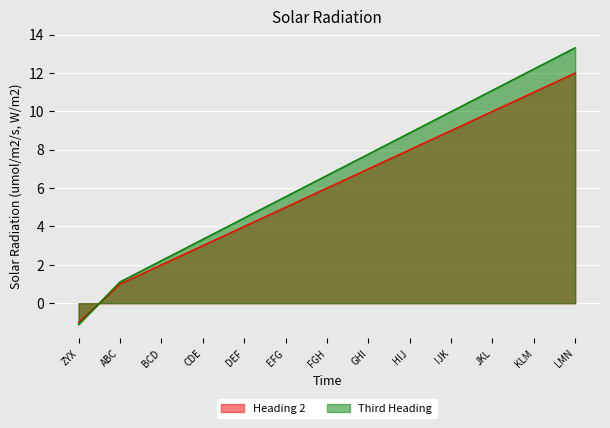

How many lines are shown in the chart?

2